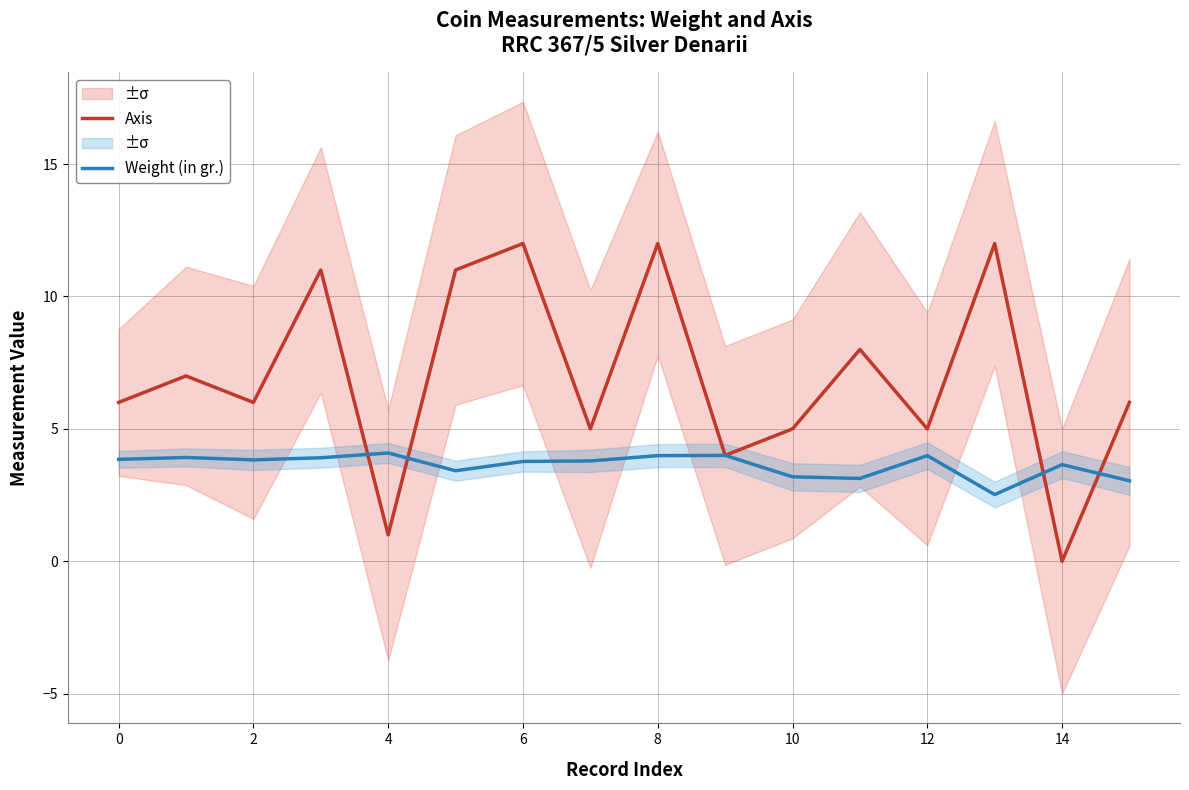

Is the value of Weight (in gr.) at 6 greater than the value of Axis at 8?

No